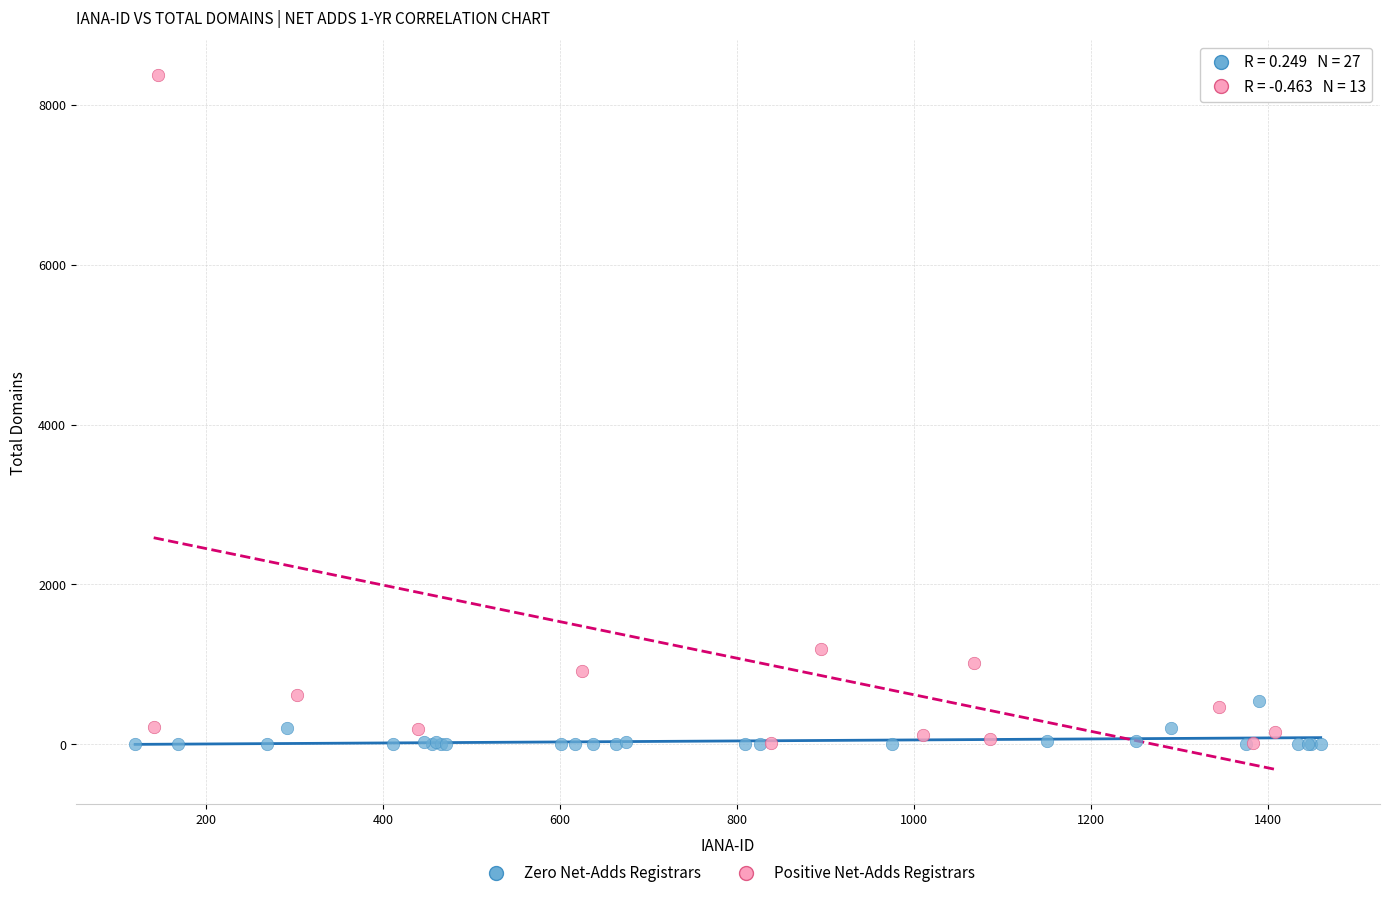

Which series has the widest spread of Y values?

Positive Net-Adds Registrars